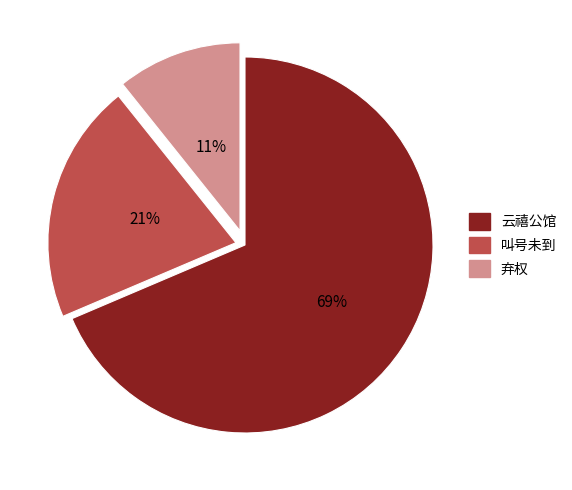

How many slices are in this pie chart?

3